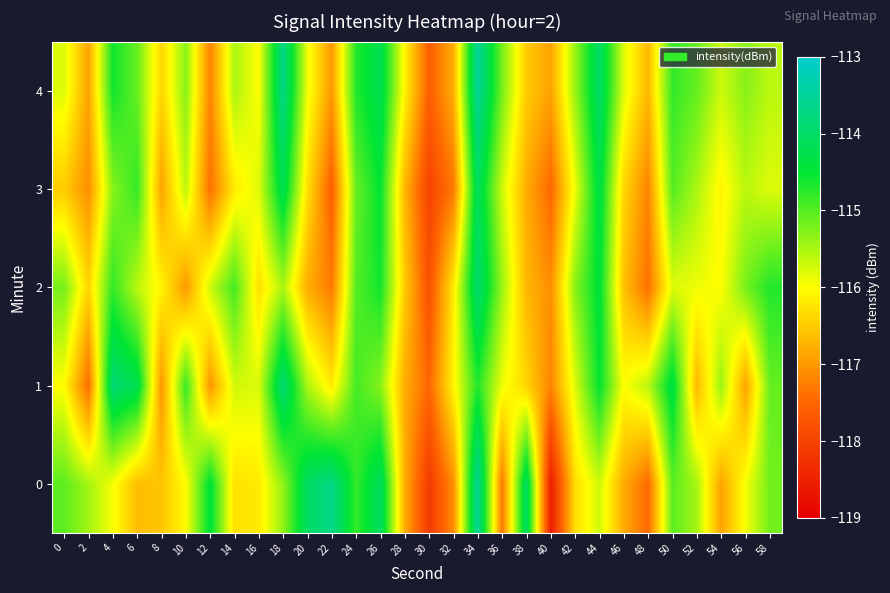

What is the spread (max minus min) of values at 44?

1.7